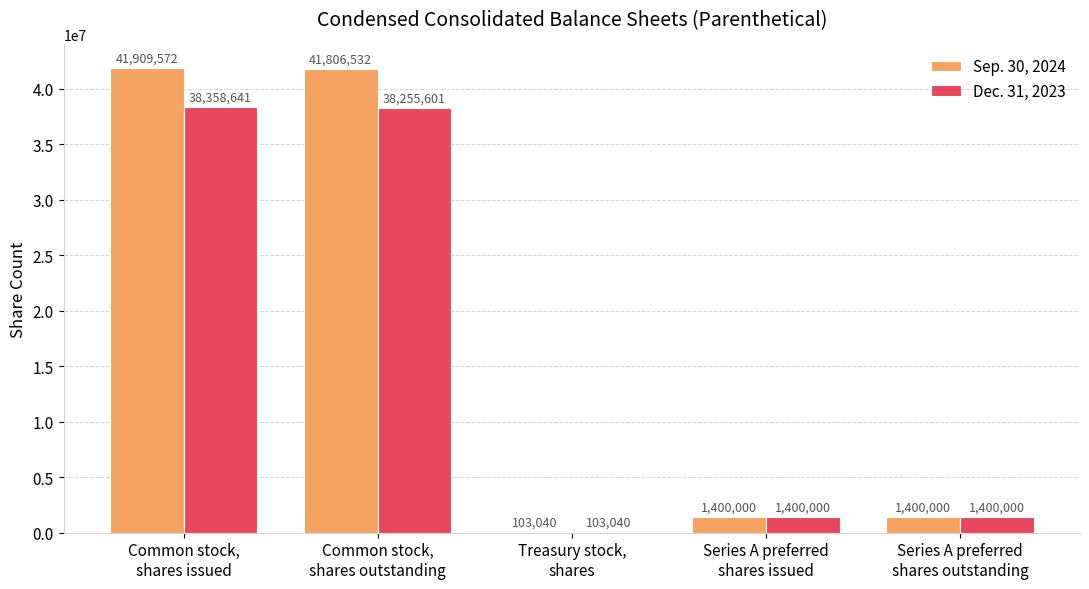

What is the total value across all series at Common stock,
shares issued?

80268213